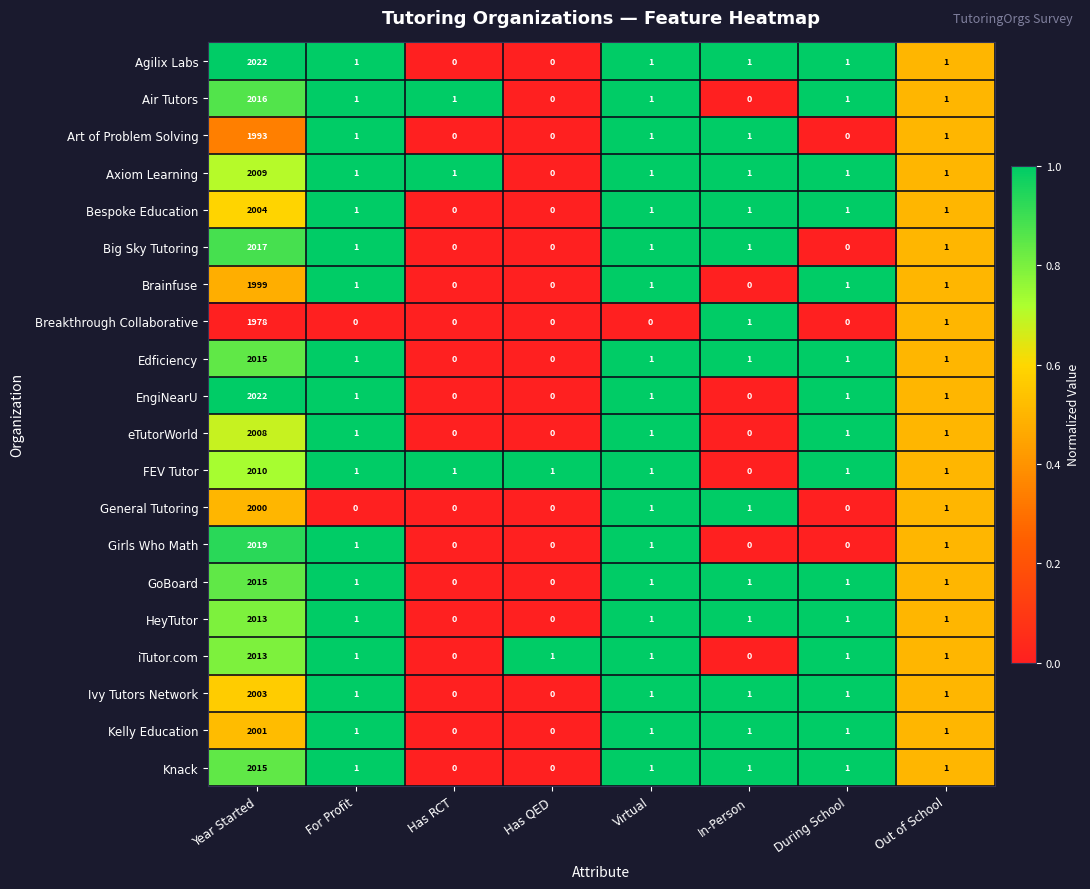

At which category does the chart reach its peak across all series?

Year Started